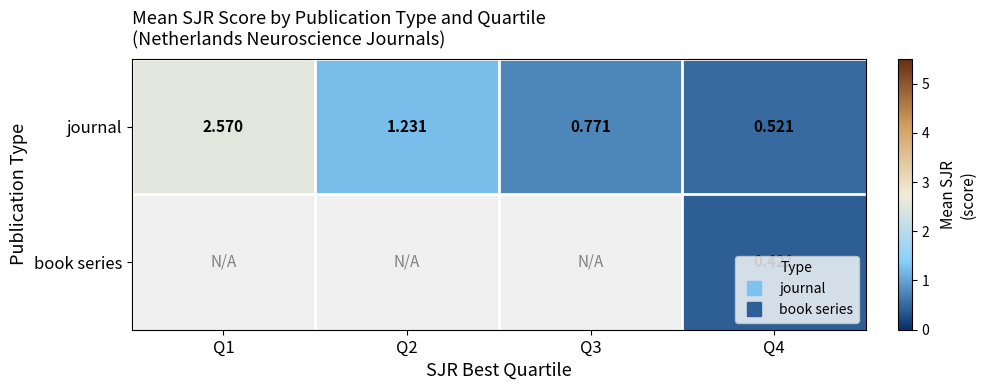

How many values in the journal series exceed 1?

2